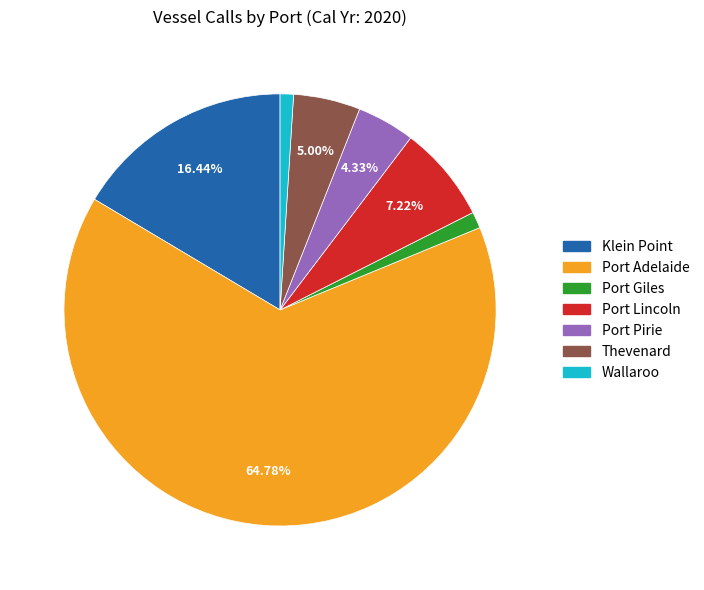

Does Port Giles account for over 50% of the chart?

No